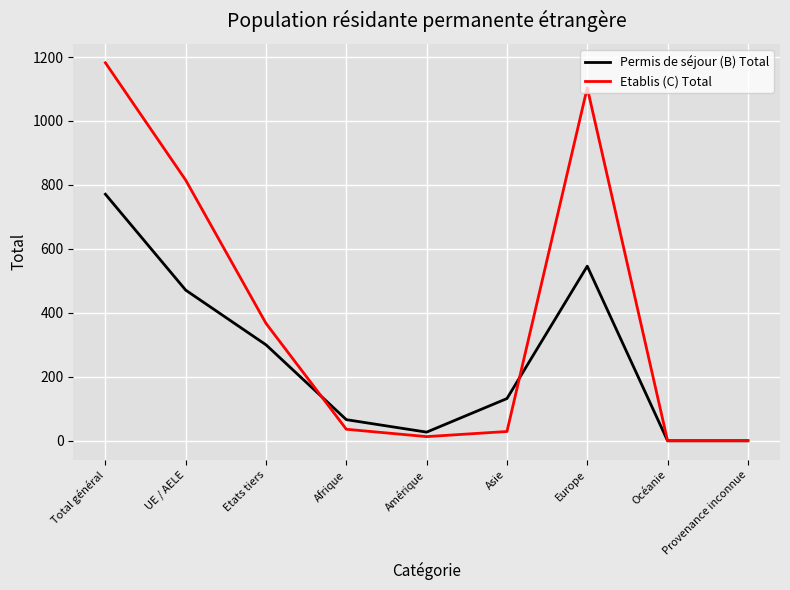

How many lines are shown in the chart?

2